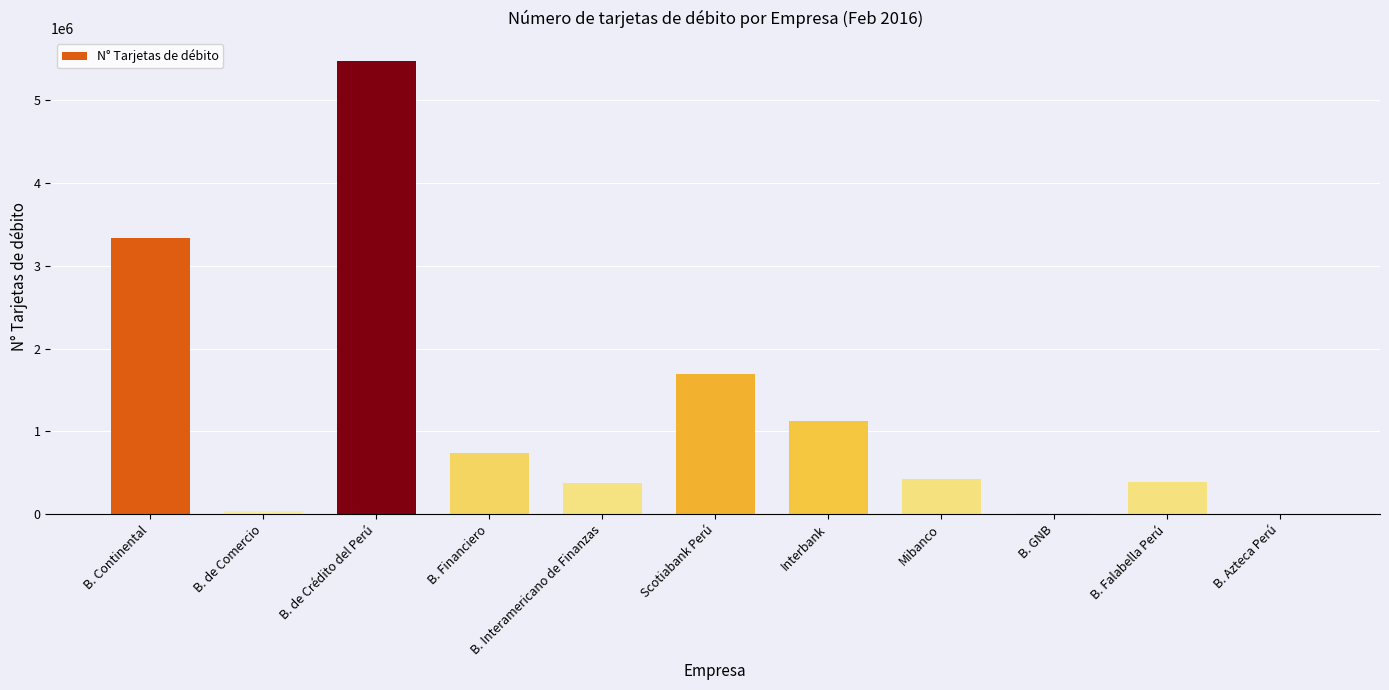

Between B. Financiero and B. Azteca Perú, which is larger?

B. Financiero